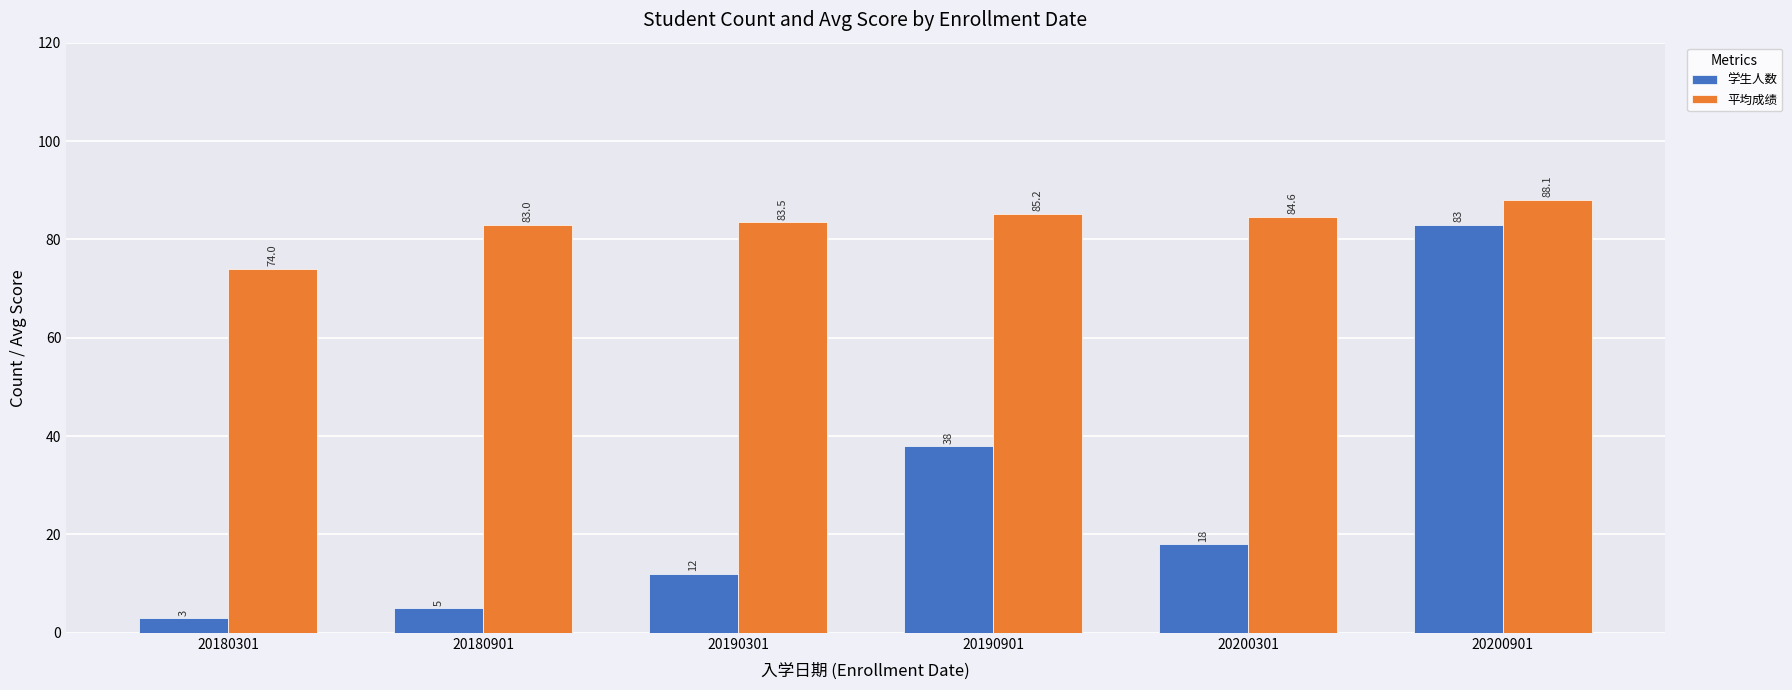

What is the spread (max minus min) of values at 20180301?

71.0